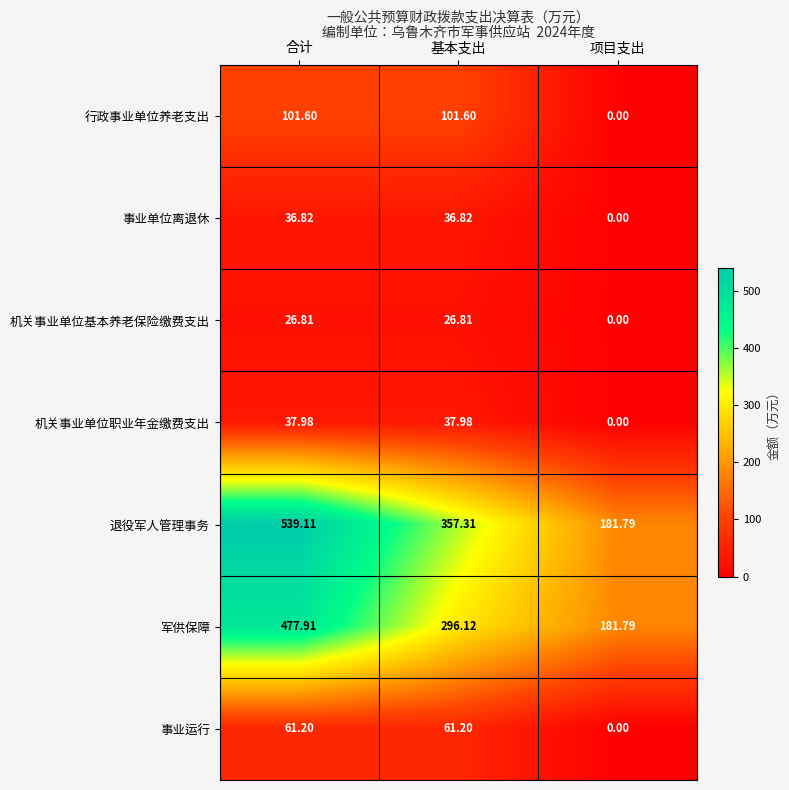

At 合计, list the series in order from largest to smallest.

退役军人管理事务, 军供保障, 行政事业单位养老支出, 事业运行, 机关事业单位职业年金缴费支出, 事业单位离退休, 机关事业单位基本养老保险缴费支出